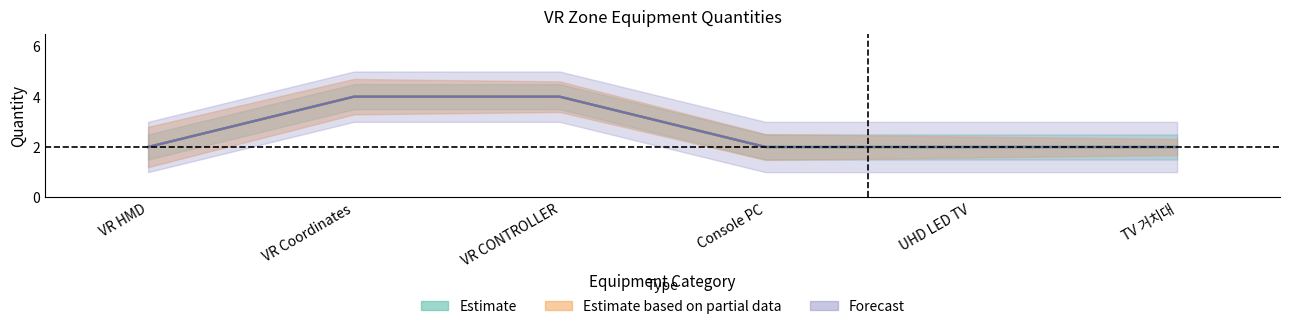

Which series has the largest range (max minus min)?

Estimate